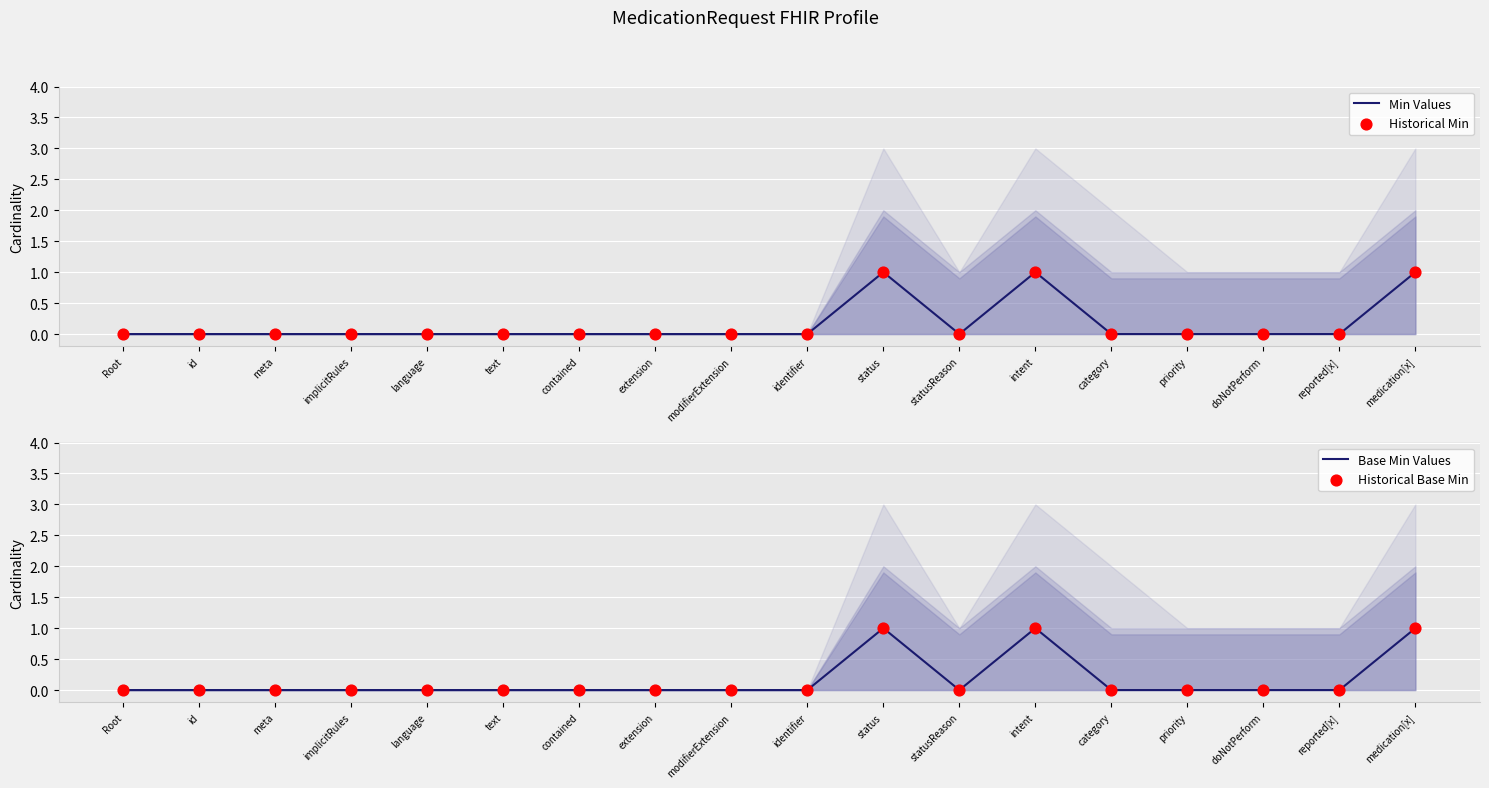

Which series reaches the minimum Y coordinate?

Min Values